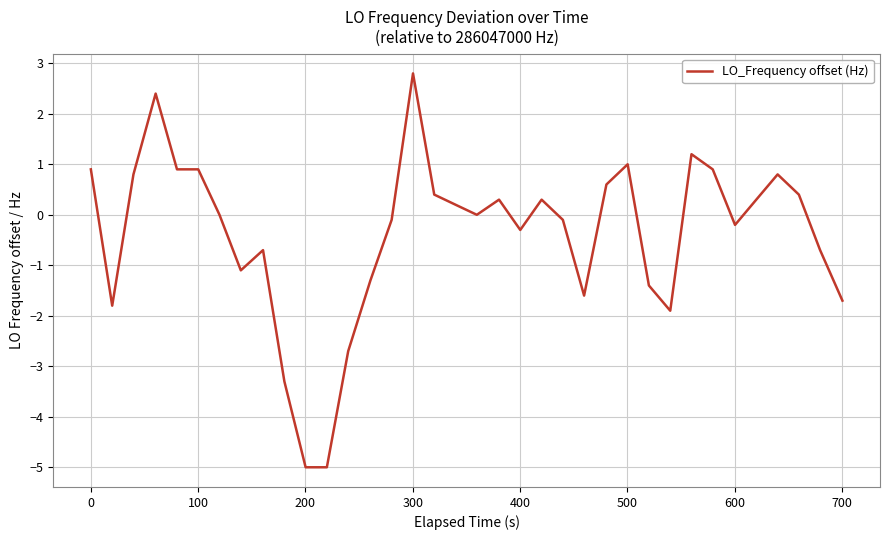

What is the greatest value displayed?

2.8